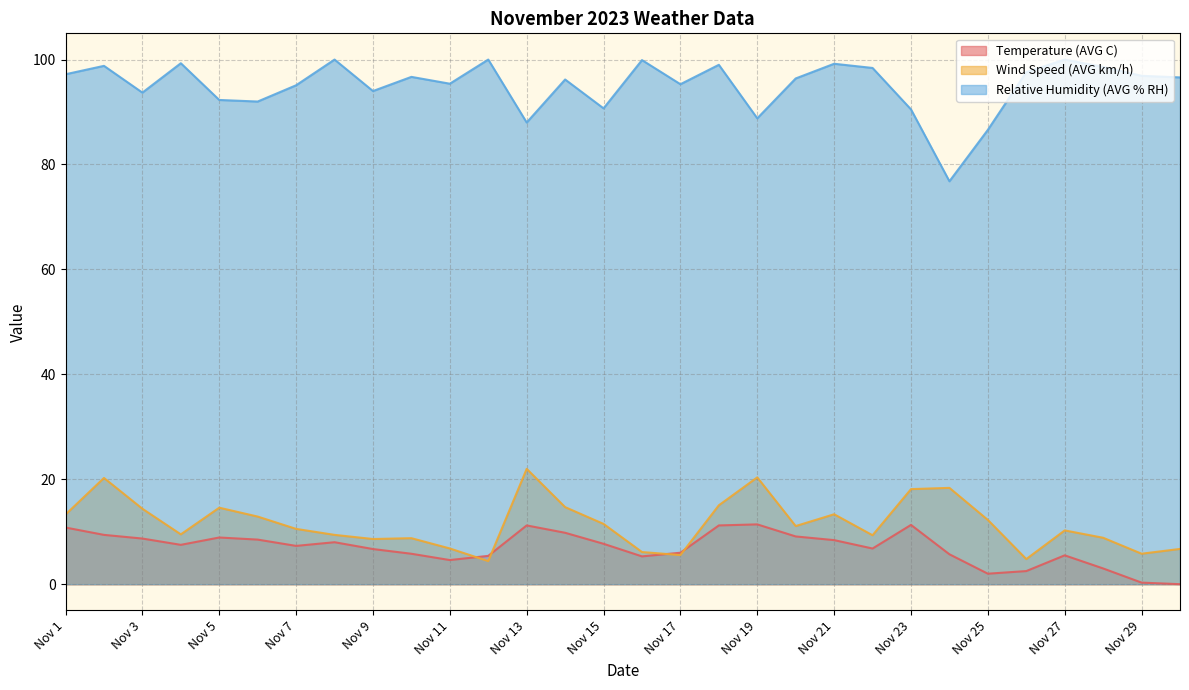

How many distinct data groups are displayed?

3